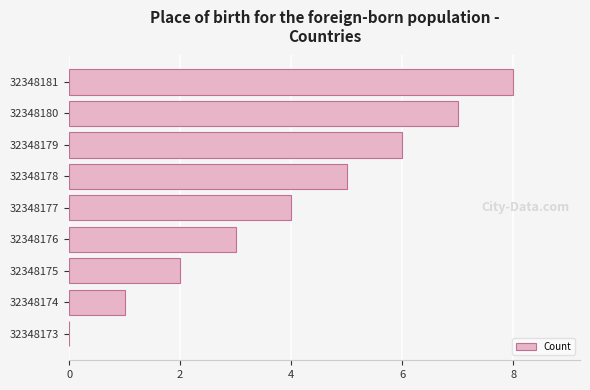

Where is the data nearest to the value 4?

32348177